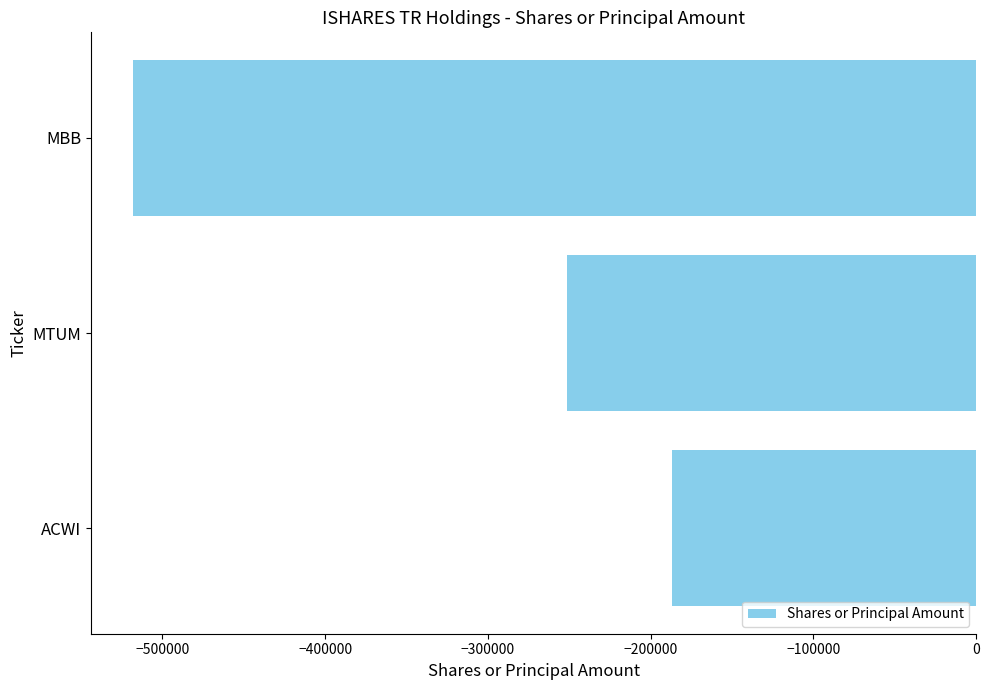

What is the change in value from ACWI to MBB?

-331347